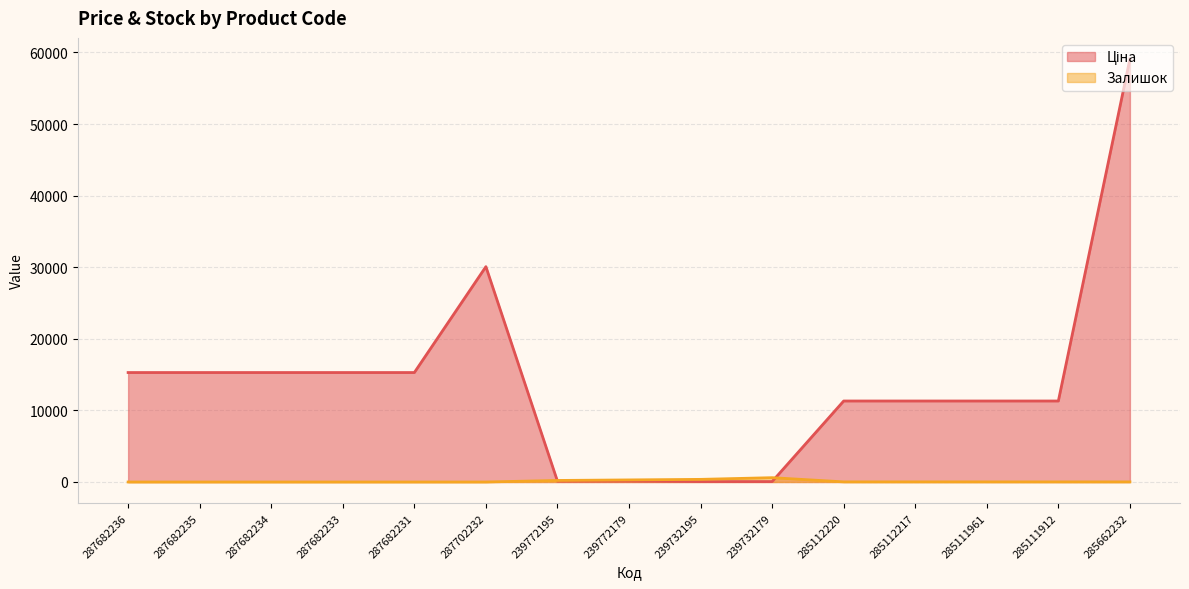

Is it true that Залишок equals 290.0 at 239772179?

True